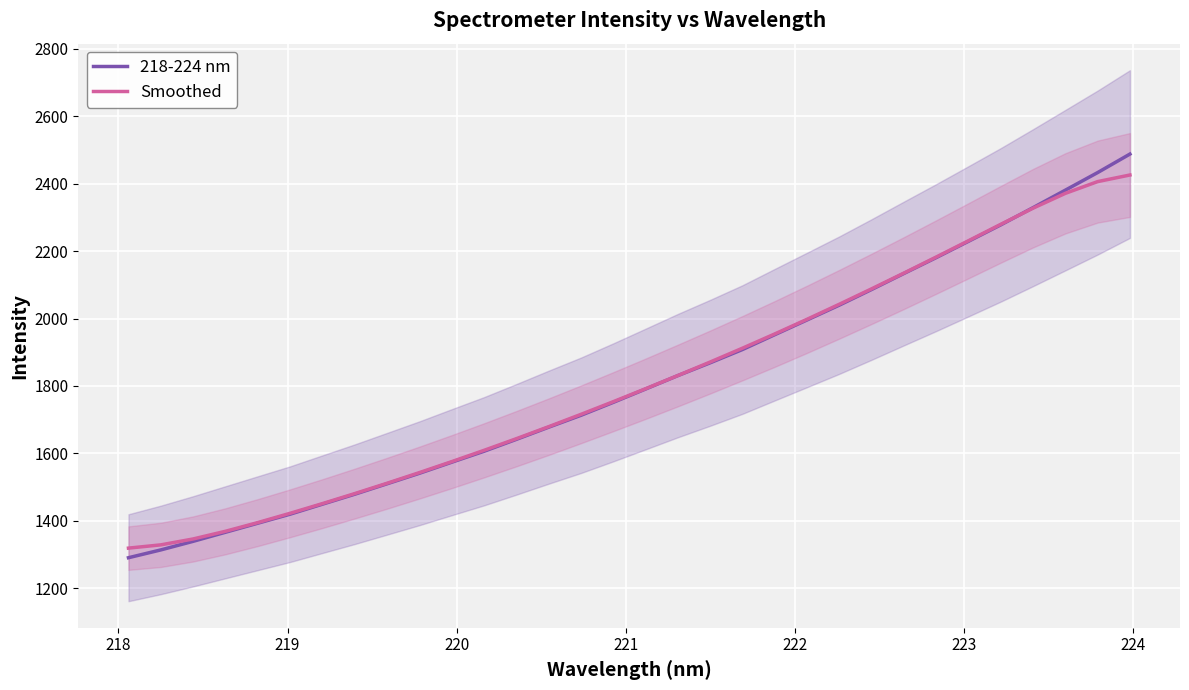

True or false: Smoothed has more than 2 interior local peaks.

False